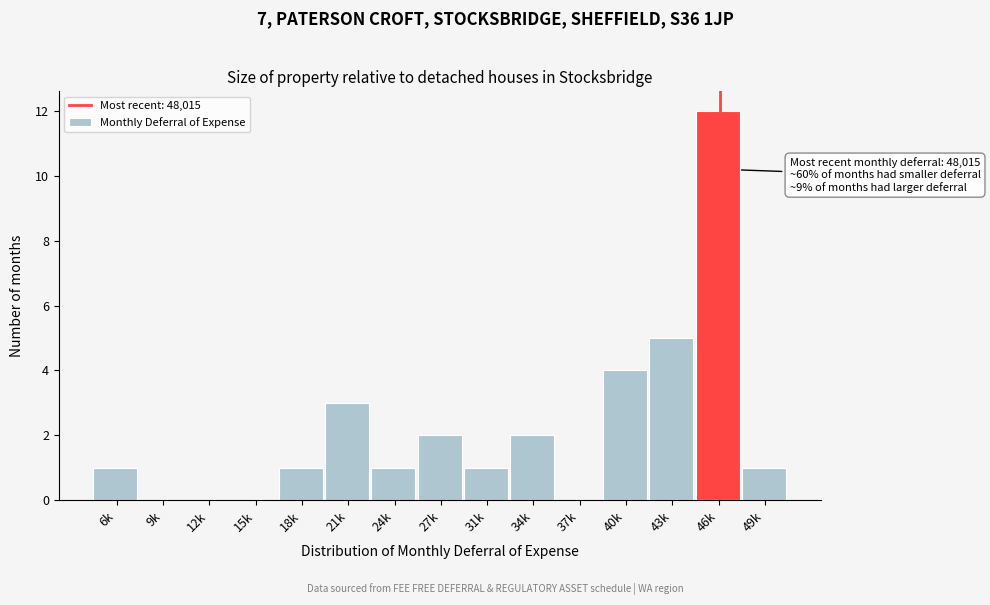

What is the change in value from 18k to 43k?

+4